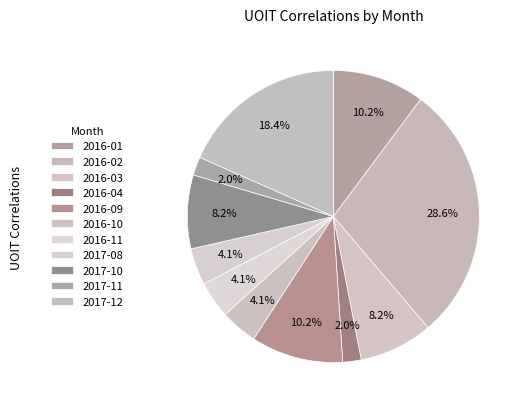

What is the change in value from 2016-03 to 2017-12?

+5